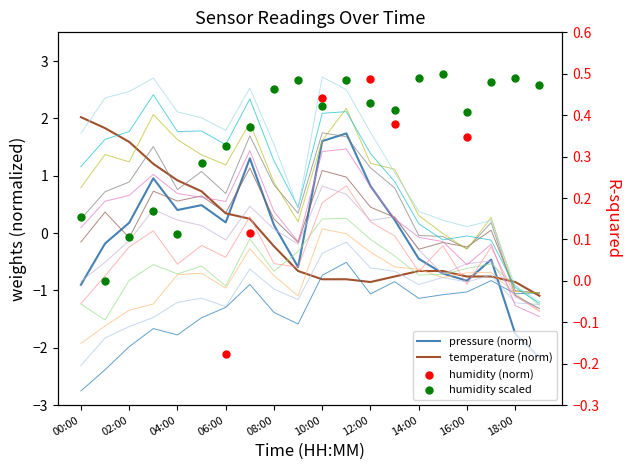

At how many categories does at least one series exceed -1?

20